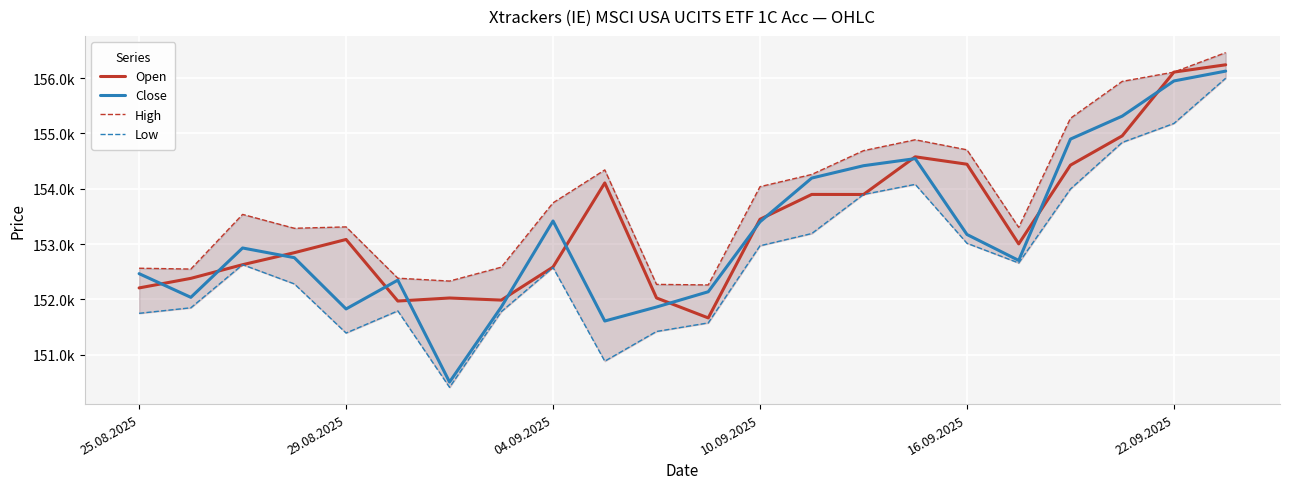

List the series in order of their peak value, highest first.

High, Open, Close, Low